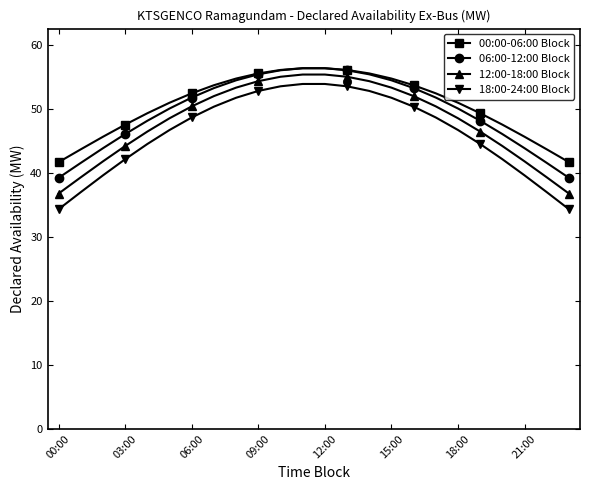

What are all the series names shown in the legend?

00:00-06:00 Block, 06:00-12:00 Block, 12:00-18:00 Block, 18:00-24:00 Block